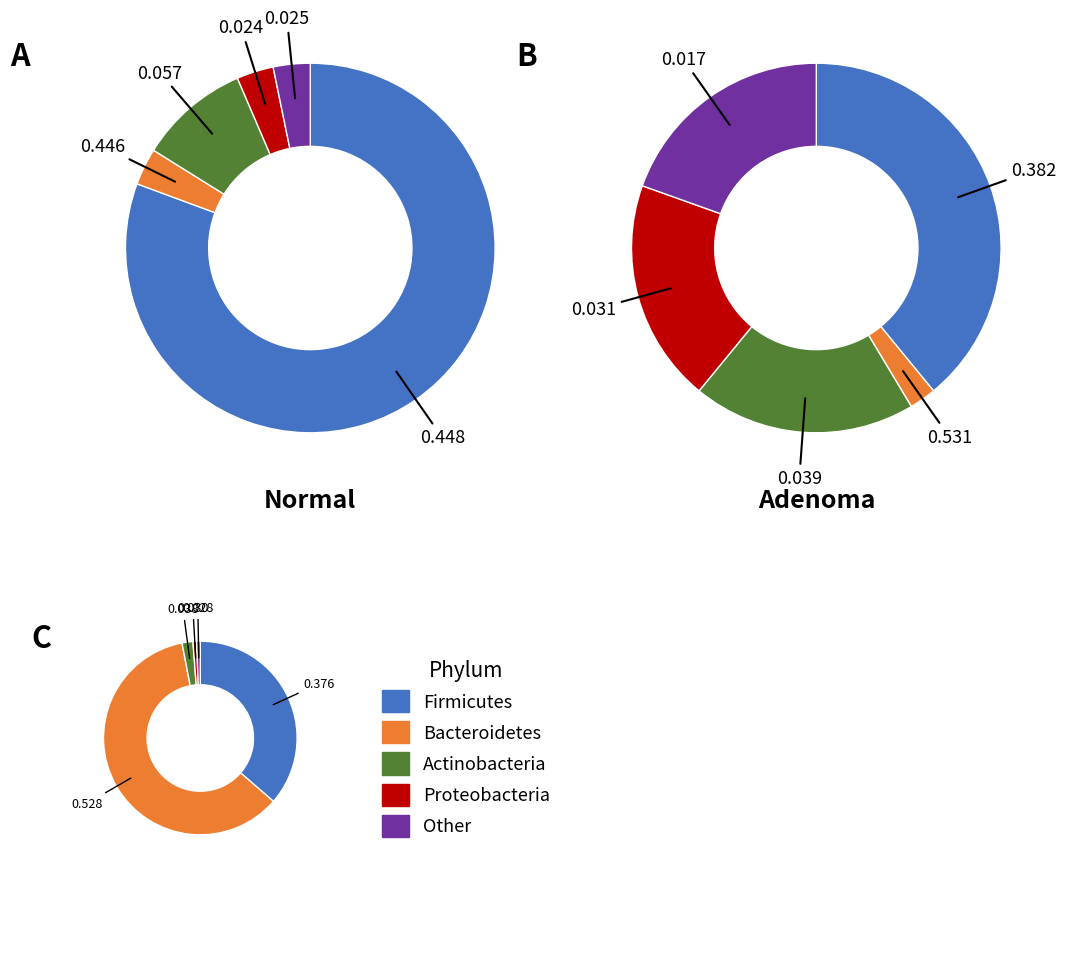

The 1 slice represents 1% of the pie. True or false?

False